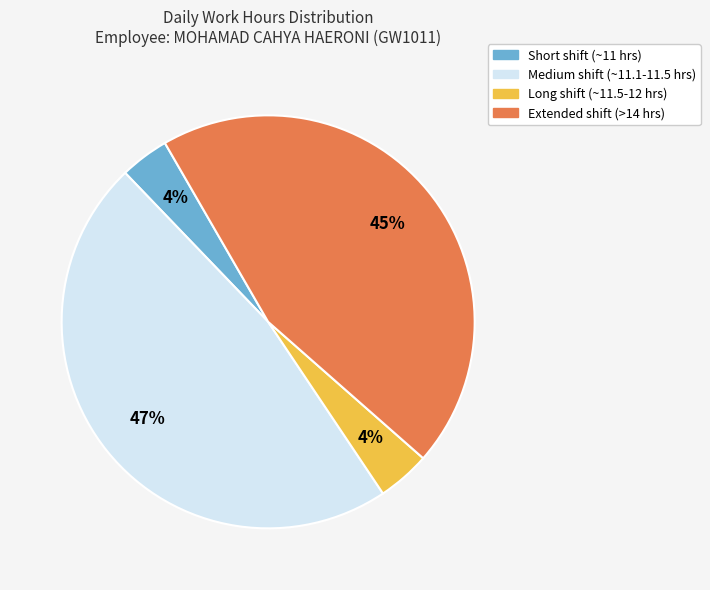

To the nearest percent, what is the average slice percentage?

25%